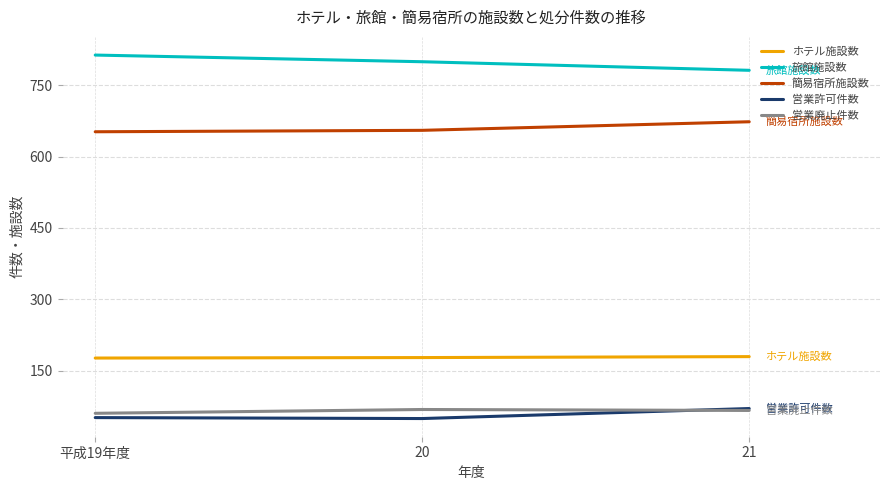

Where does the 営業廃止件数 series first go above 67?

20